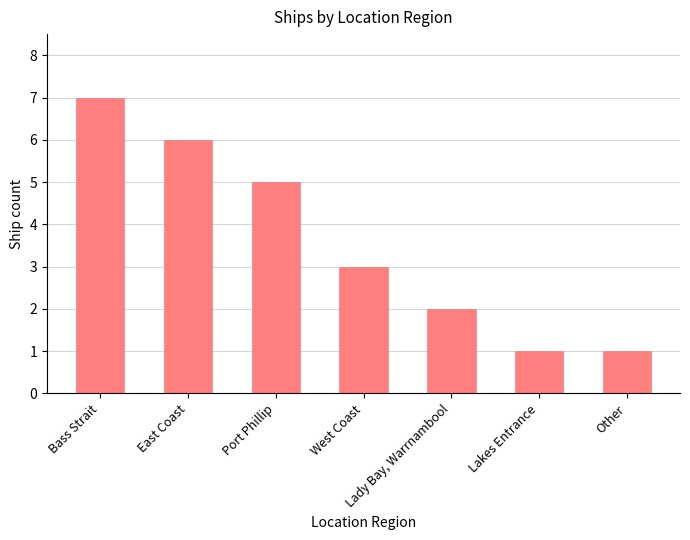

How many values are between 1 and 6?

6